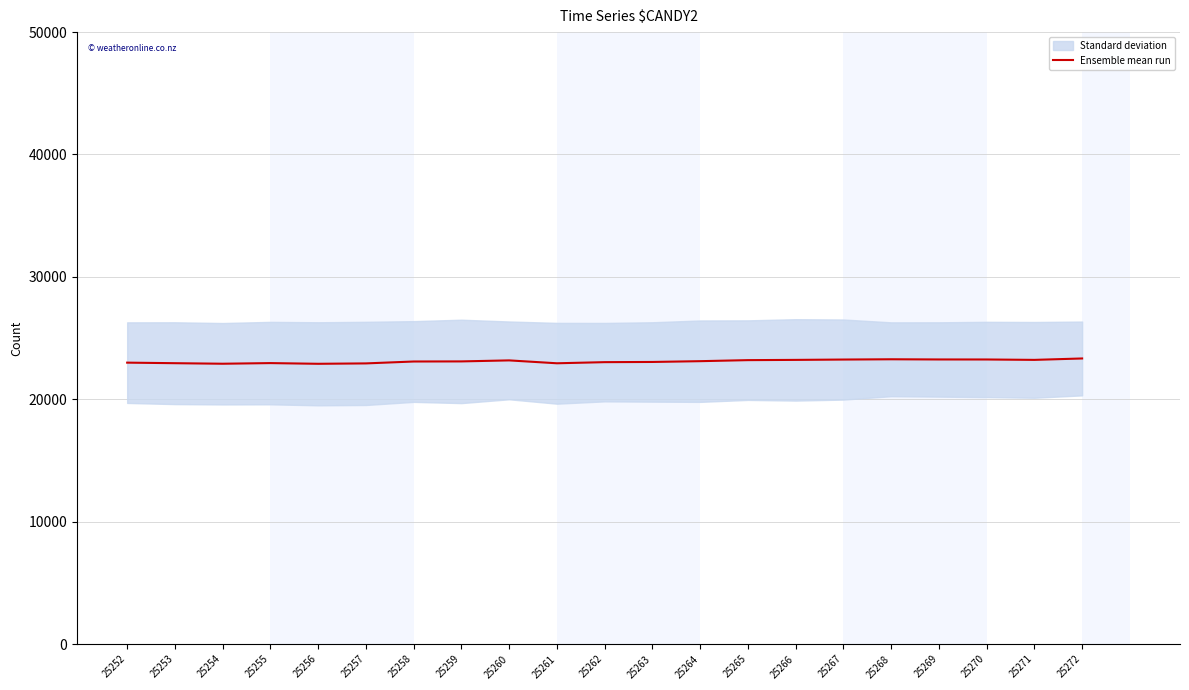

Between 25261 and 25267, which is larger?

25267